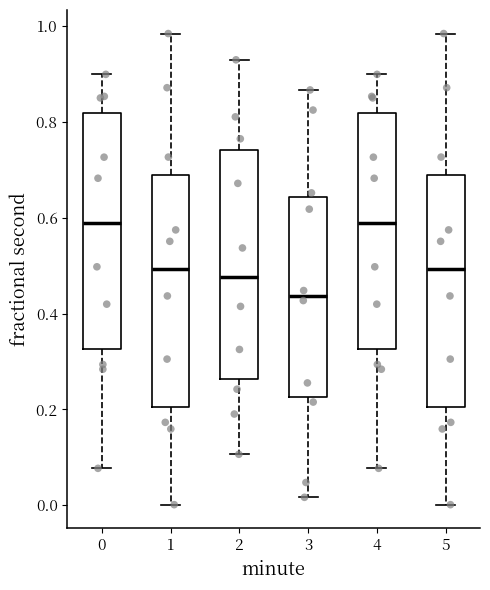

Where does the median line of the box at x = 1 sit on the y-axis? The values are not printed on the chart, so give them approximately, as read against the axis.

0.50